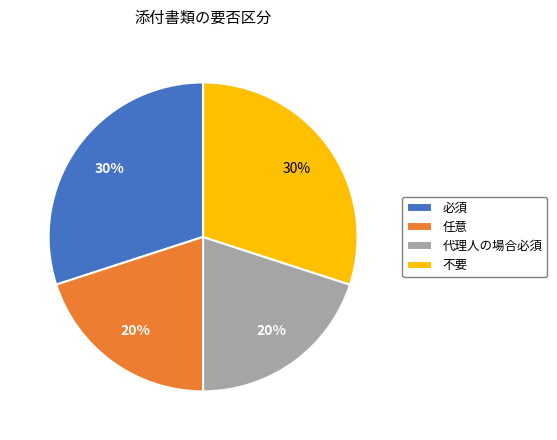

To the nearest percent, what is the difference between the 任意 and 必須 slice percentages?

10%